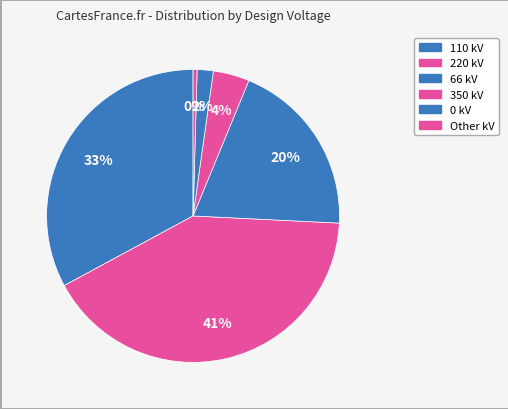

How many segments does this pie chart have?

6